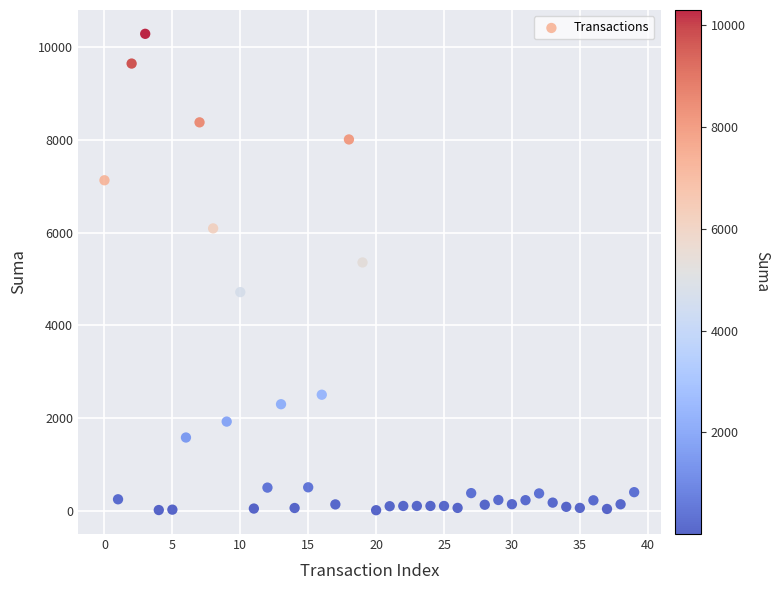

What Y value in the scatter plot is closest to 5148?

5355.0